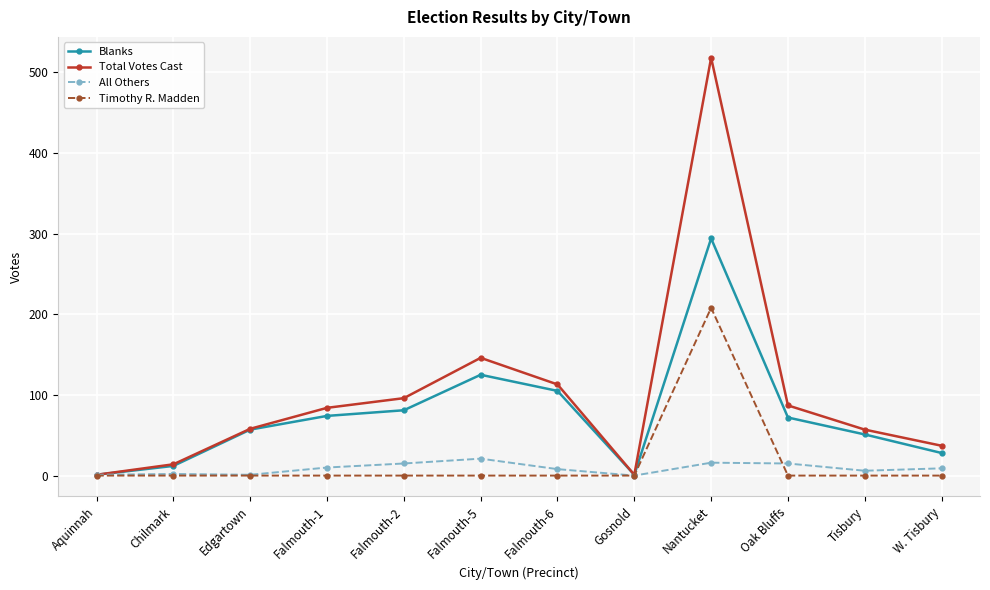

At how many categories does at least one series exceed 364?

1